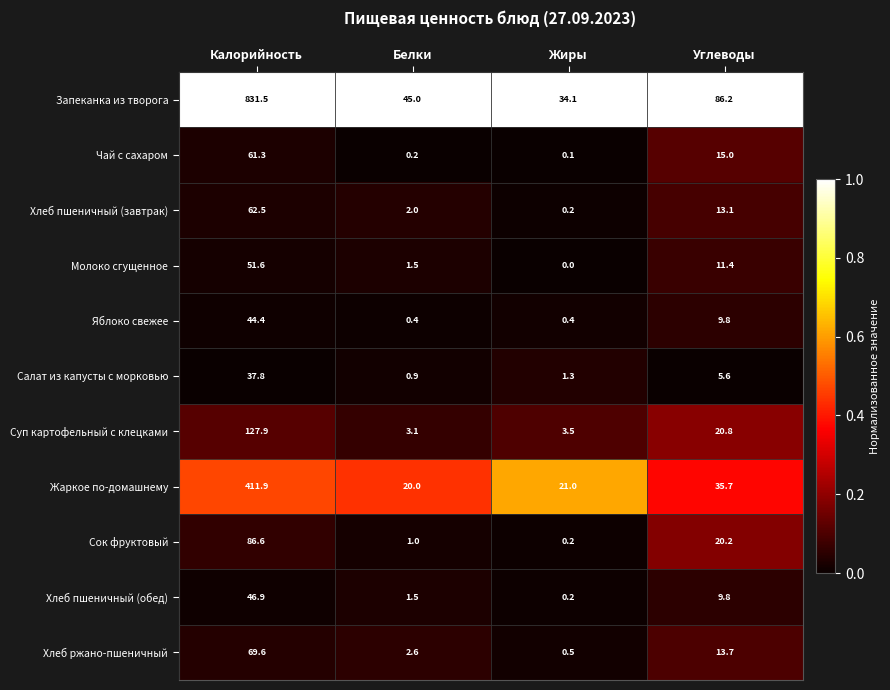

Is it true that Суп картофельный с клецками equals 34.3 at Углеводы?

False